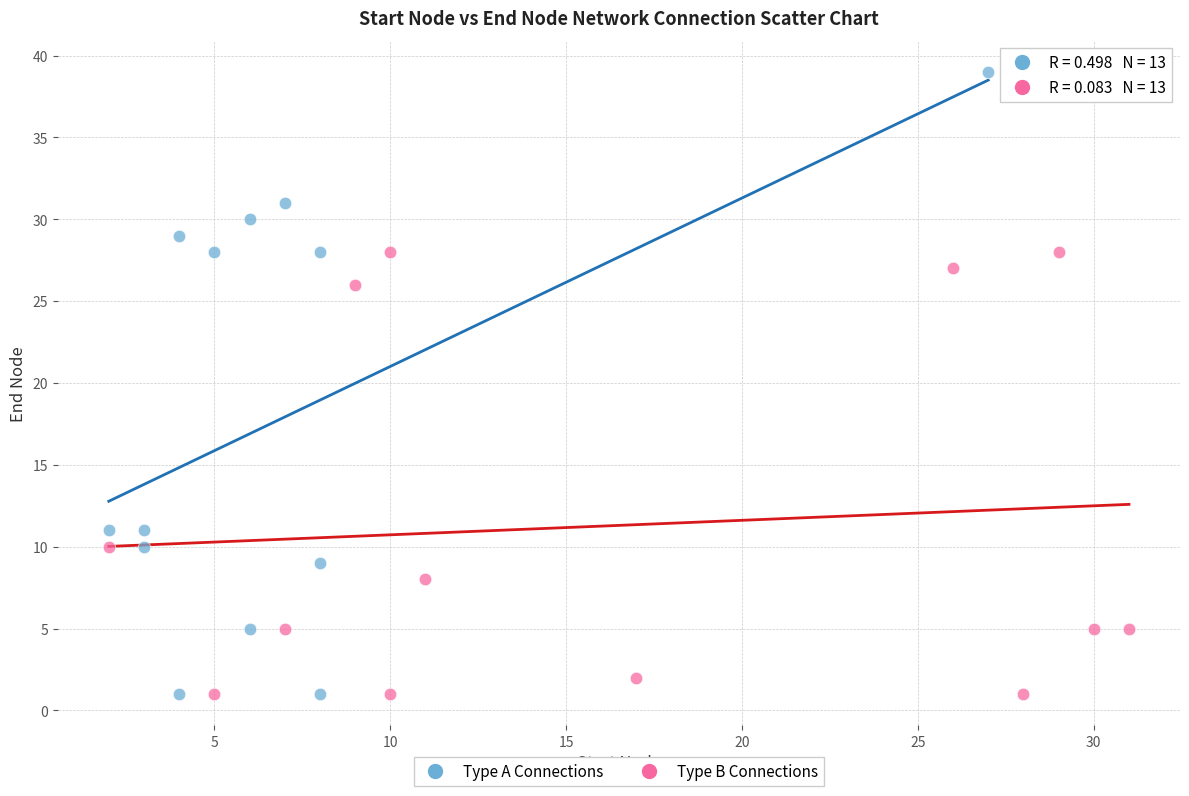

Which series reaches the maximum Y coordinate?

Type A Connections